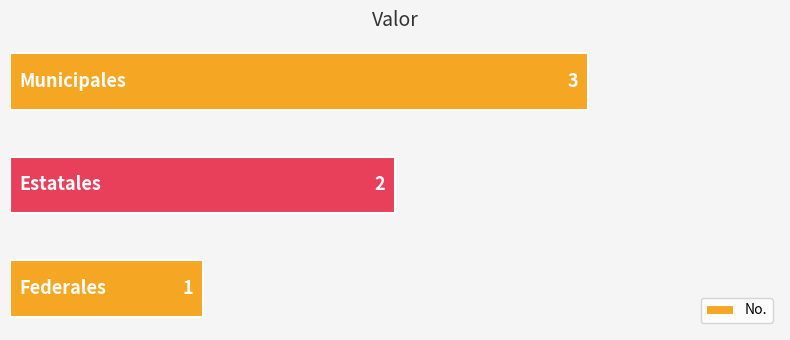

What is the average value?

2